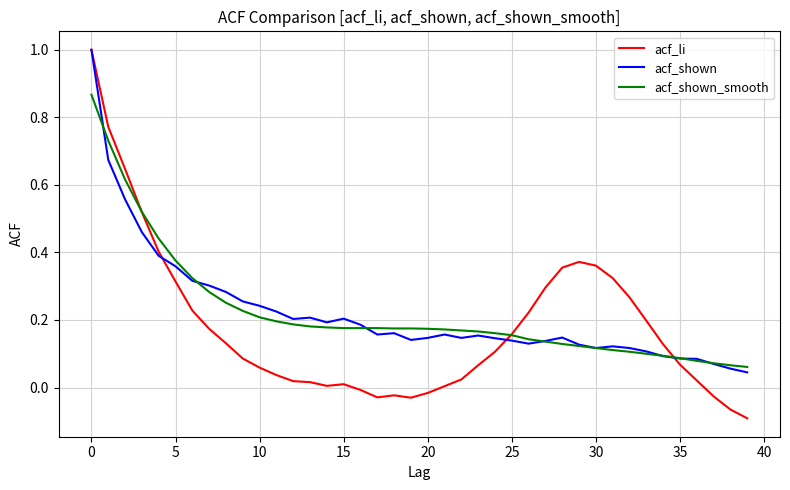

What is the highest value of the acf_shown series?

1.0